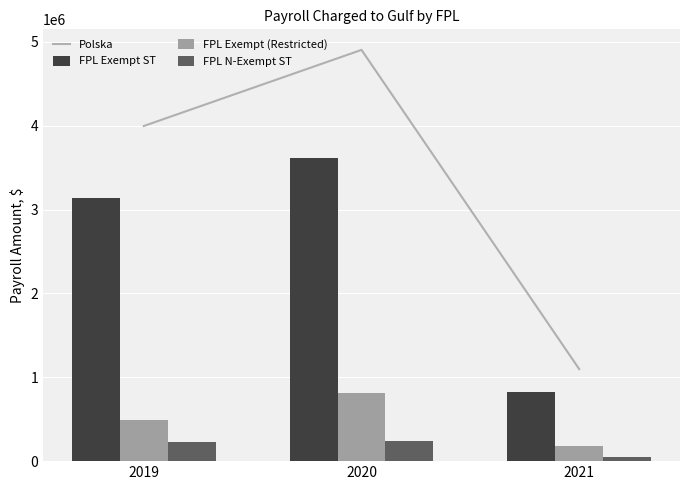

Reading right to left, what are all the values shown in this chart?

Polska: 2021=1097970.9	2020=4904573.1	2019=3996964.3
FPL Exempt ST: 2021=820685.8	2020=3611754.2	2019=3135201.2
FPL Exempt (Restricted): 2021=175611.3	2020=809261.8	2019=493794.3
FPL N-Exempt ST: 2021=55013.6	2020=244185.9	2019=230633.7